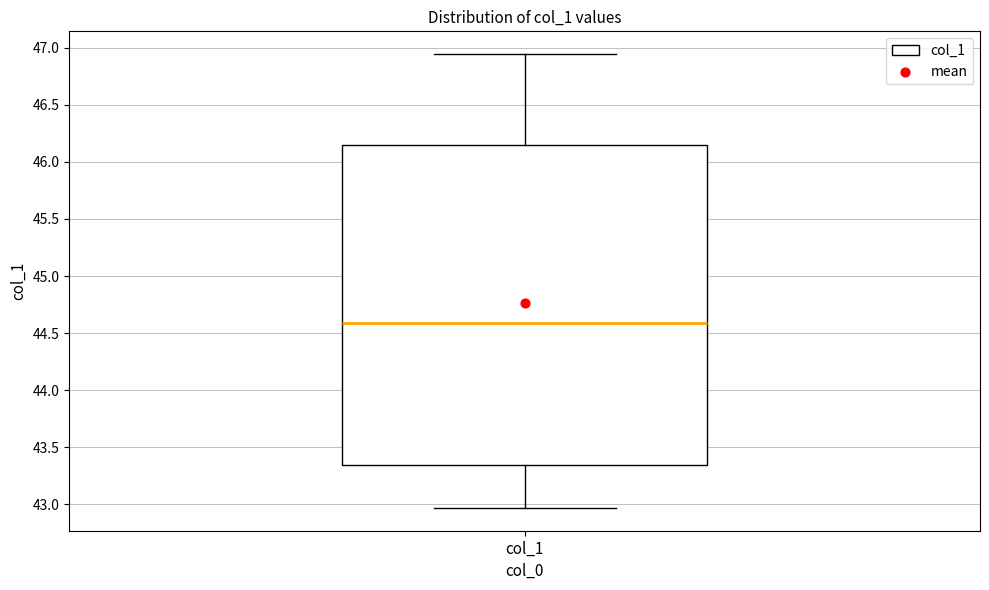

Read this box plot against the y-axis: the position of the median line, the range covered by the box, and the ends of both whiskers. The values are not printed on the chart, so give them approximately, as read against the axis.

median 44.60, box 43.35 to 46.15, whiskers 42.95 to 46.95